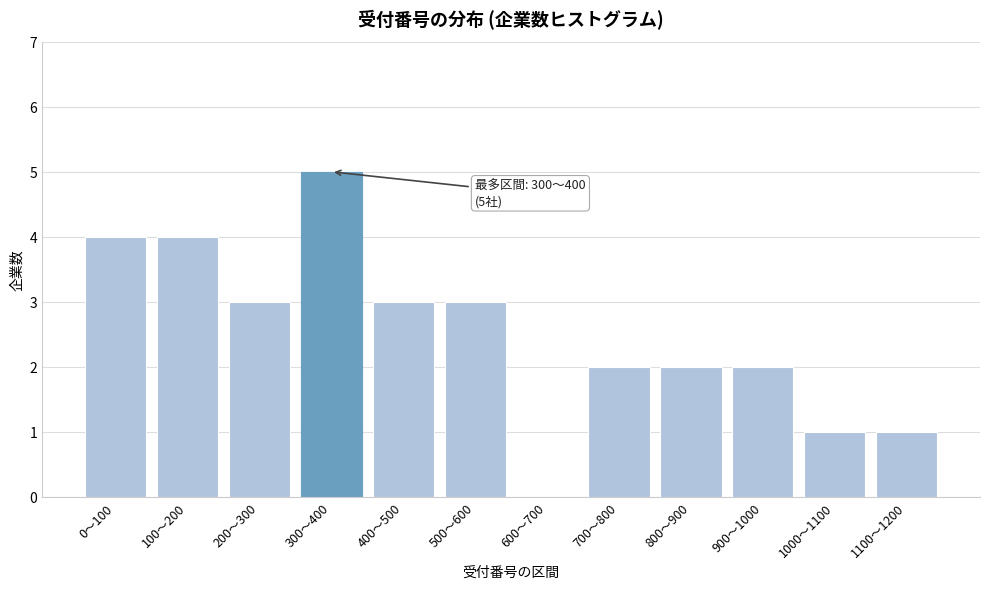

Reading left to right, what are all the values shown in this chart?

0〜100=4	100〜200=4	200〜300=3	300〜400=5	400〜500=3	500〜600=3	600〜700=0	700〜800=2	800〜900=2	900〜1000=2	1000〜1100=1	1100〜1200=1